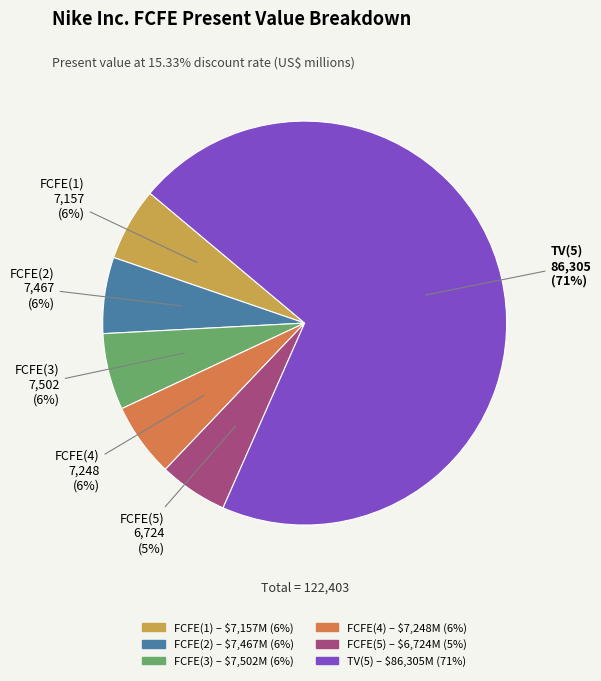

Combined, do FCFE(2) and FCFE(4) account for over 50%?

No